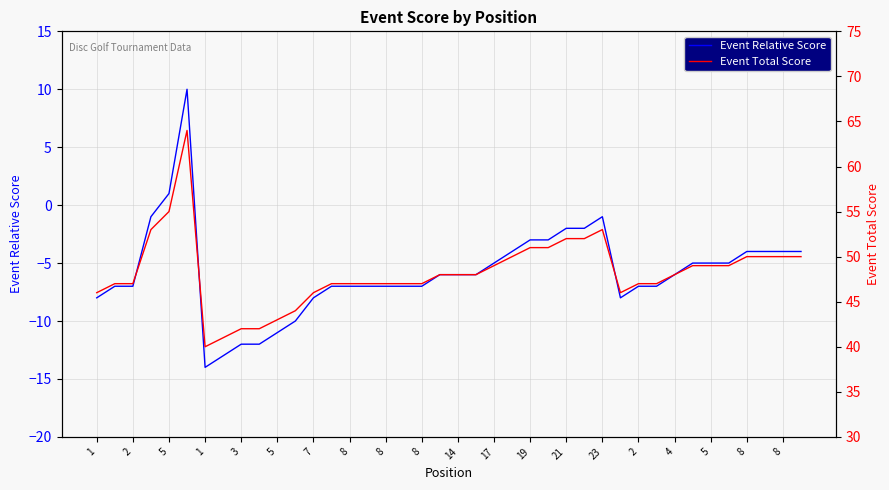

In Event Relative Score, how many points are lower than both neighbors (excluding endpoints)?

2